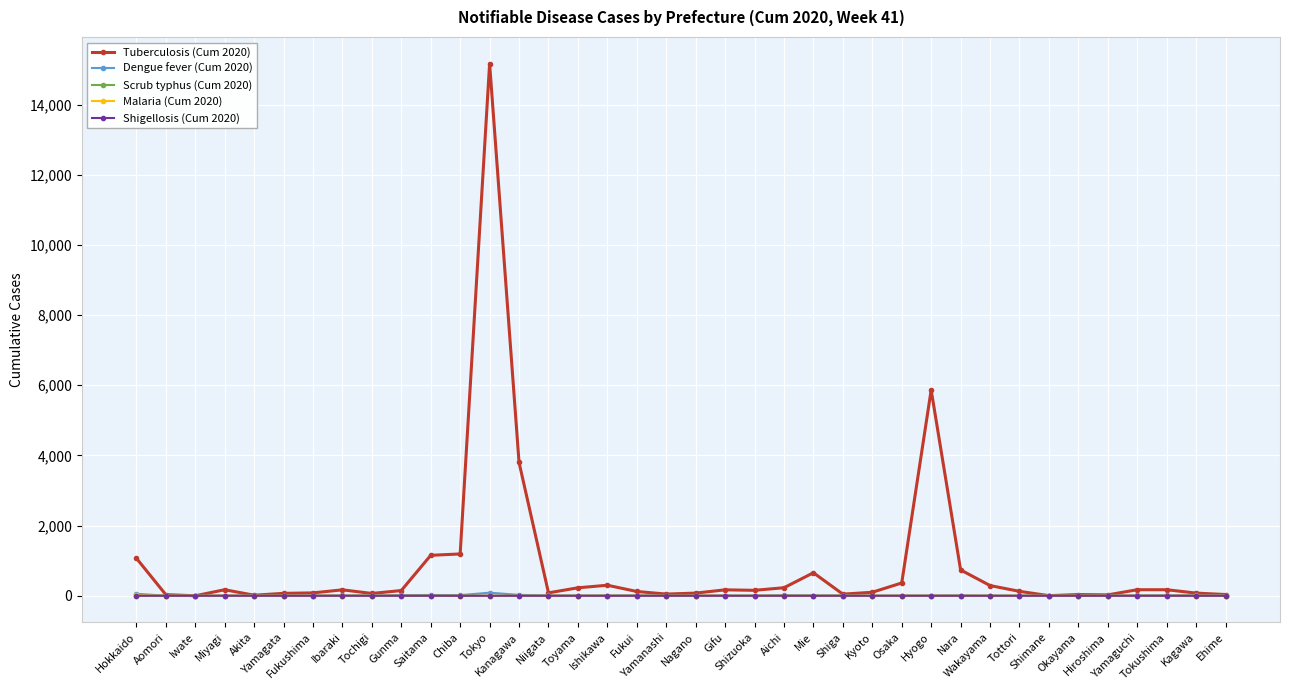

Which series has the largest total across all categories?

Tuberculosis (Cum 2020)